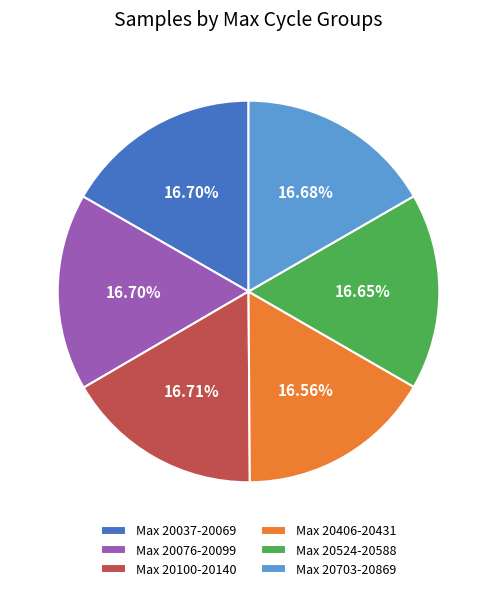

Is there a majority slice in this chart?

No